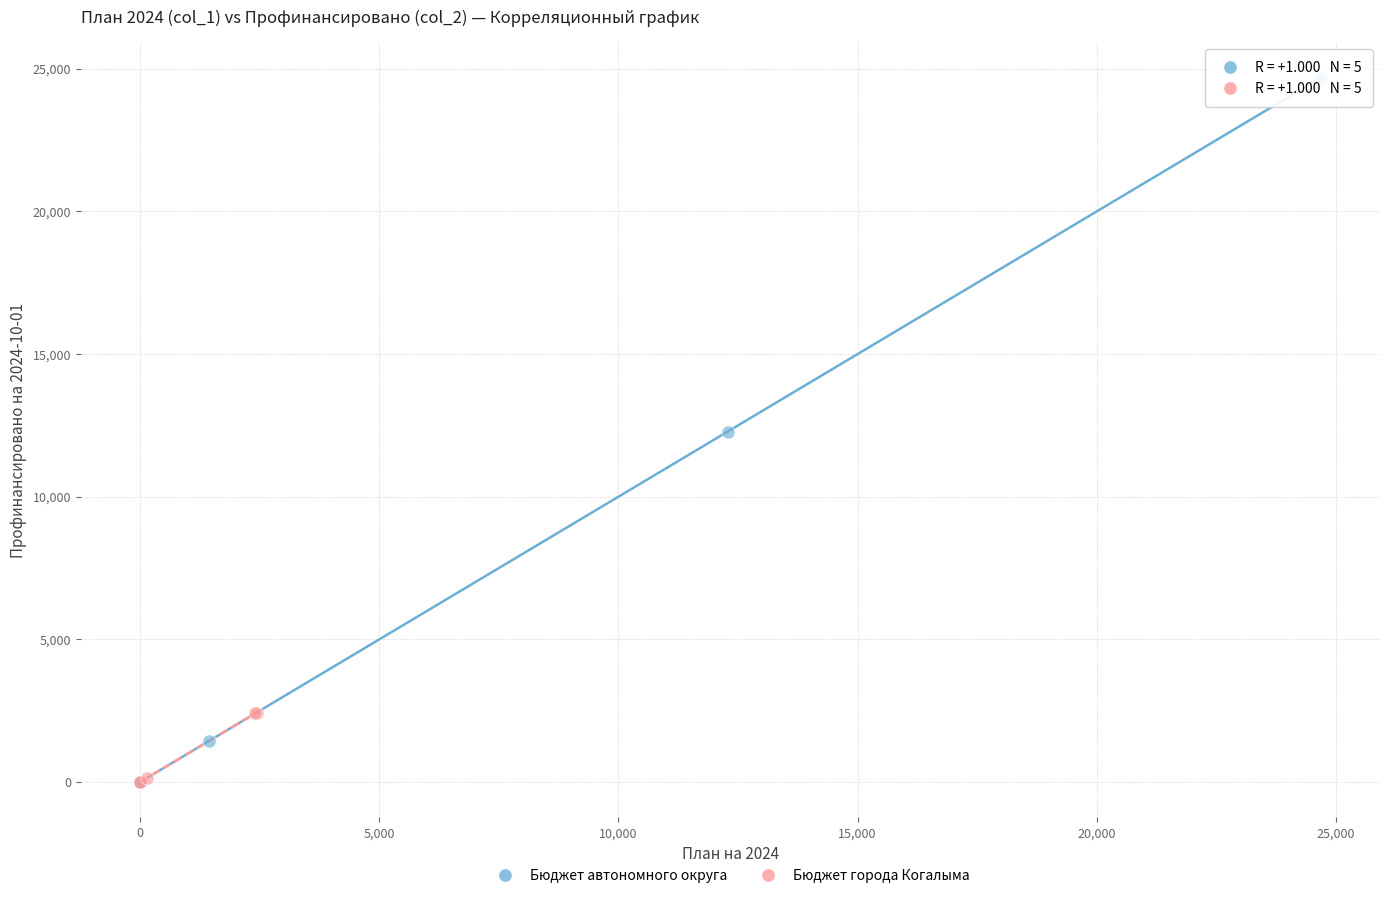

Which series has the largest Y range (max minus min)?

Бюджет автономного округа